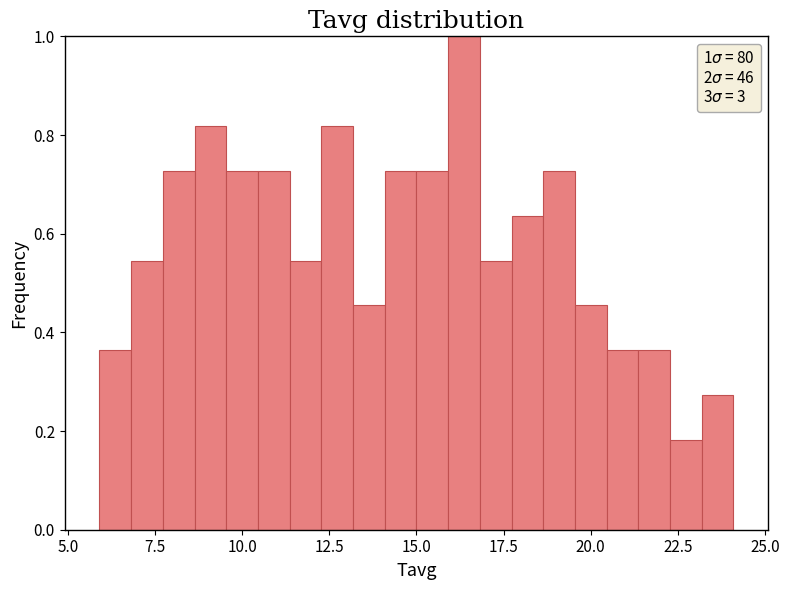

Read against the x-axis, roughly where is the centre of the tallest bar?

16.5